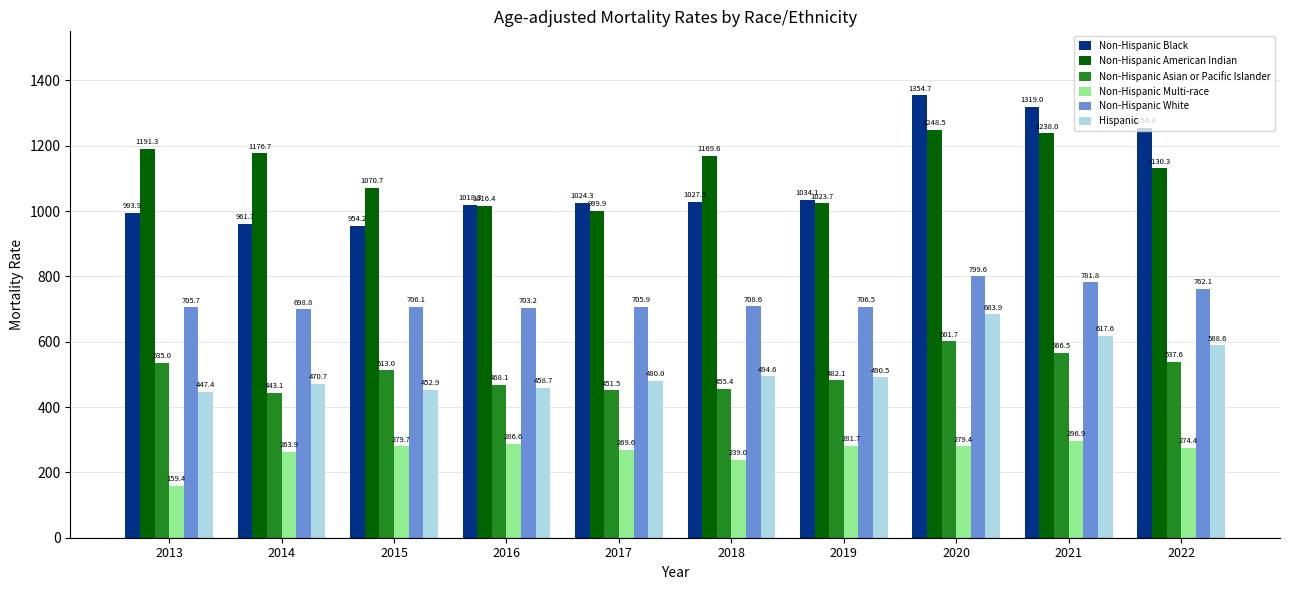

Which series has the widest spread of values?

Non-Hispanic Black